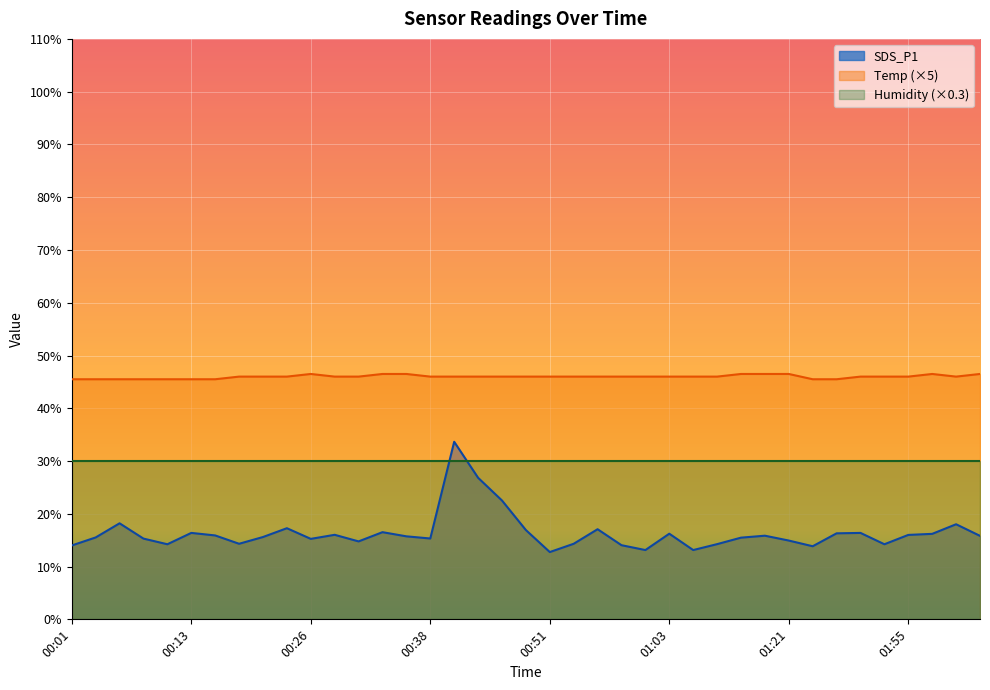

At which label is Temp closest to 46?

00:18